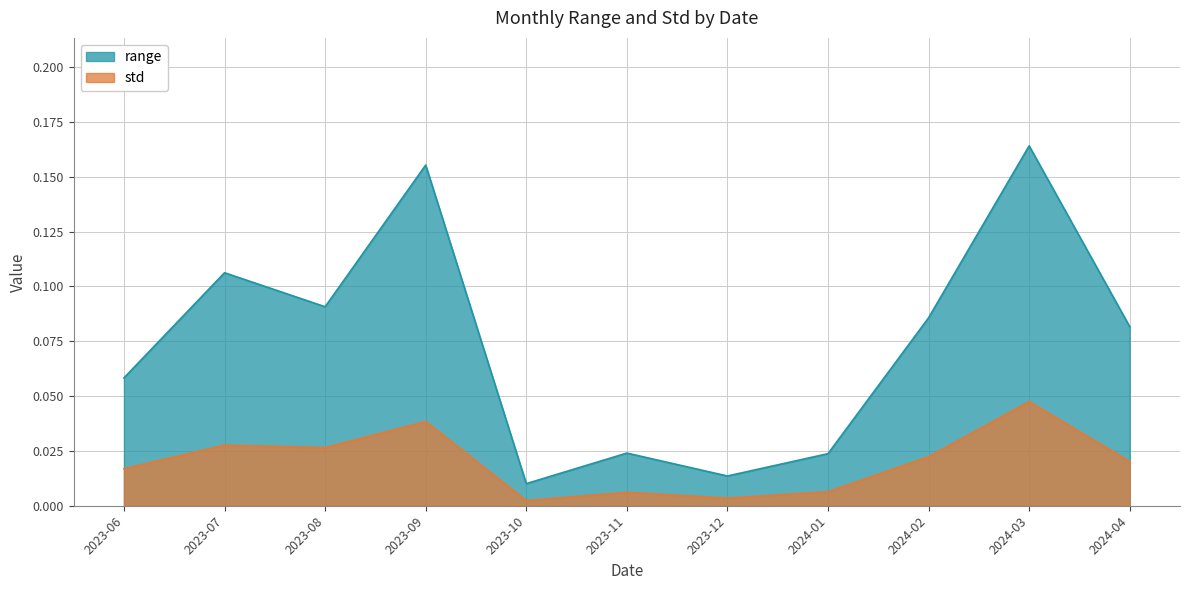

List the series in order of their overall mean, highest first.

range, std